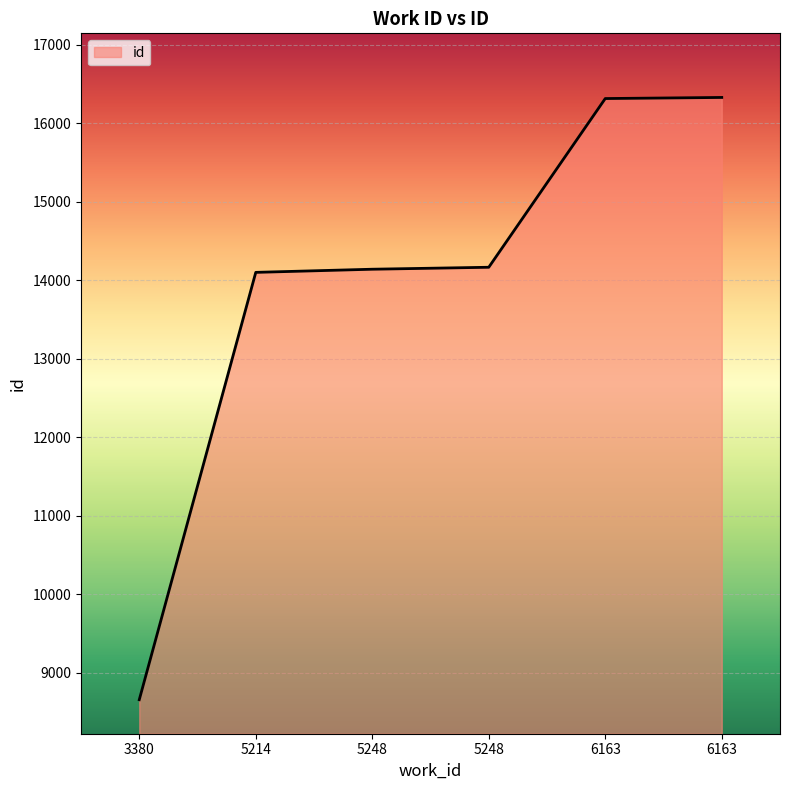

The chart shows a value of 16312 at 6163. True or false?

True